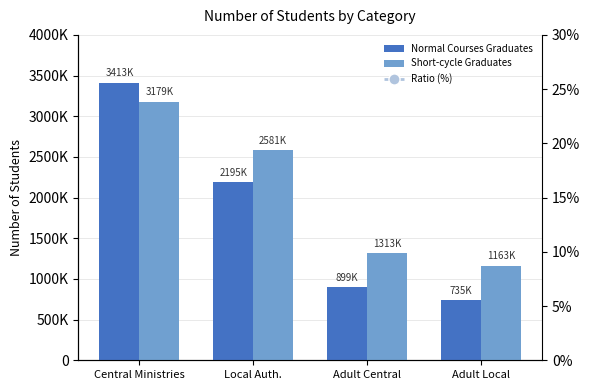

What is the sum of all Ratio (%) values?

70.3